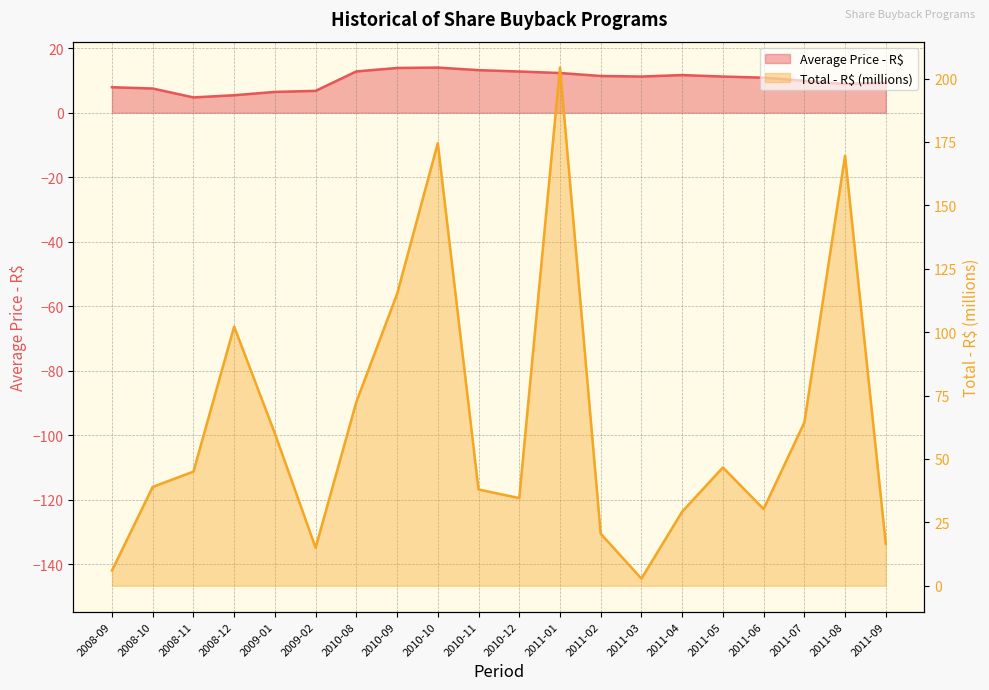

True or false: Average Price - R$ has a value of 11.7 at 2011-04.

True